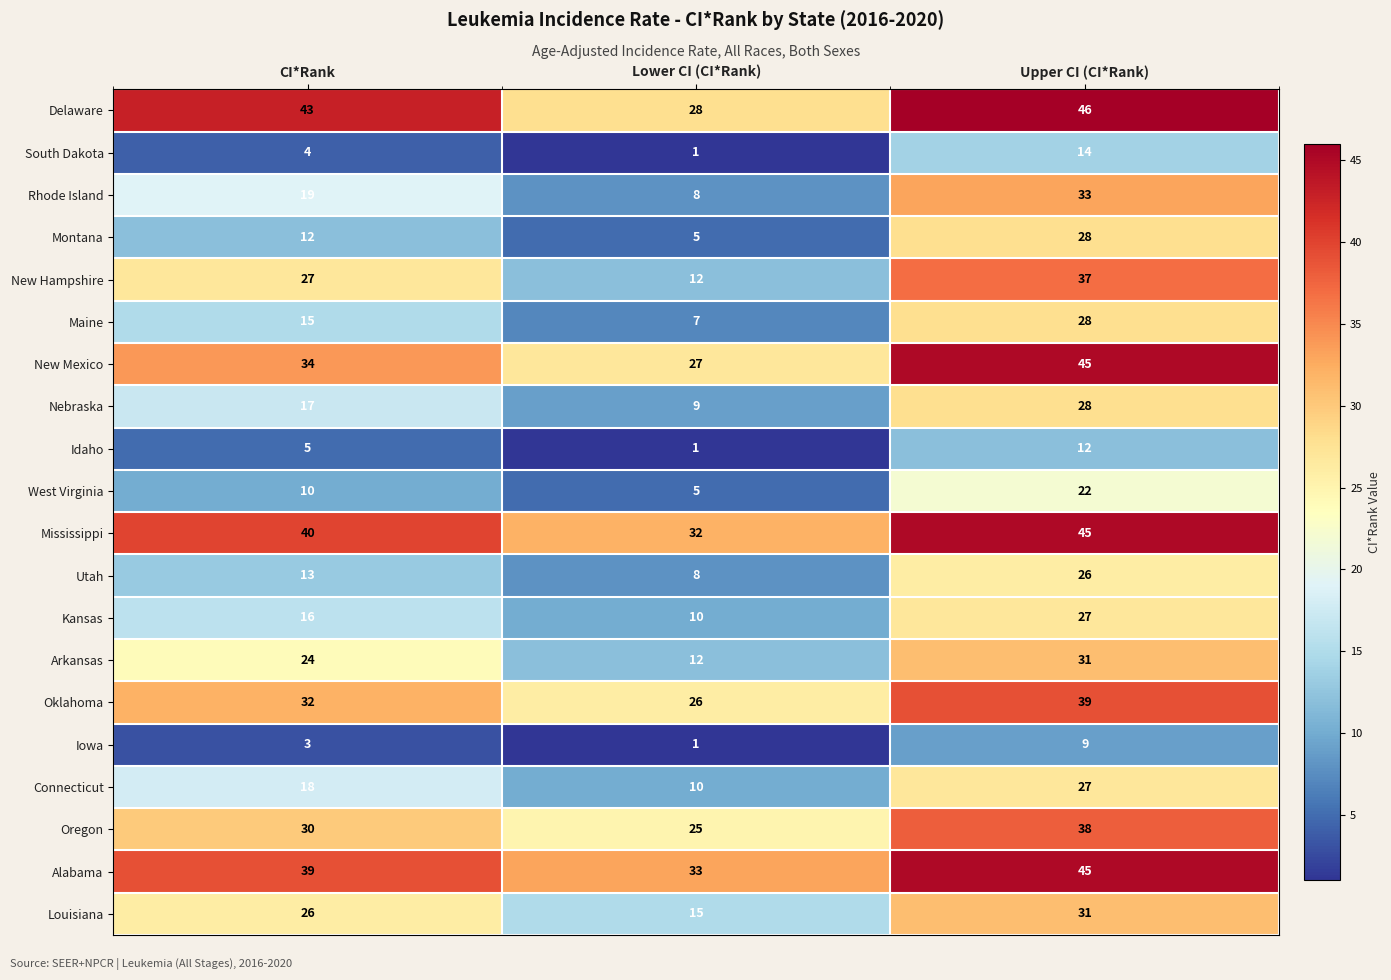

Where is Nebraska nearest to the value 18?

CI*Rank